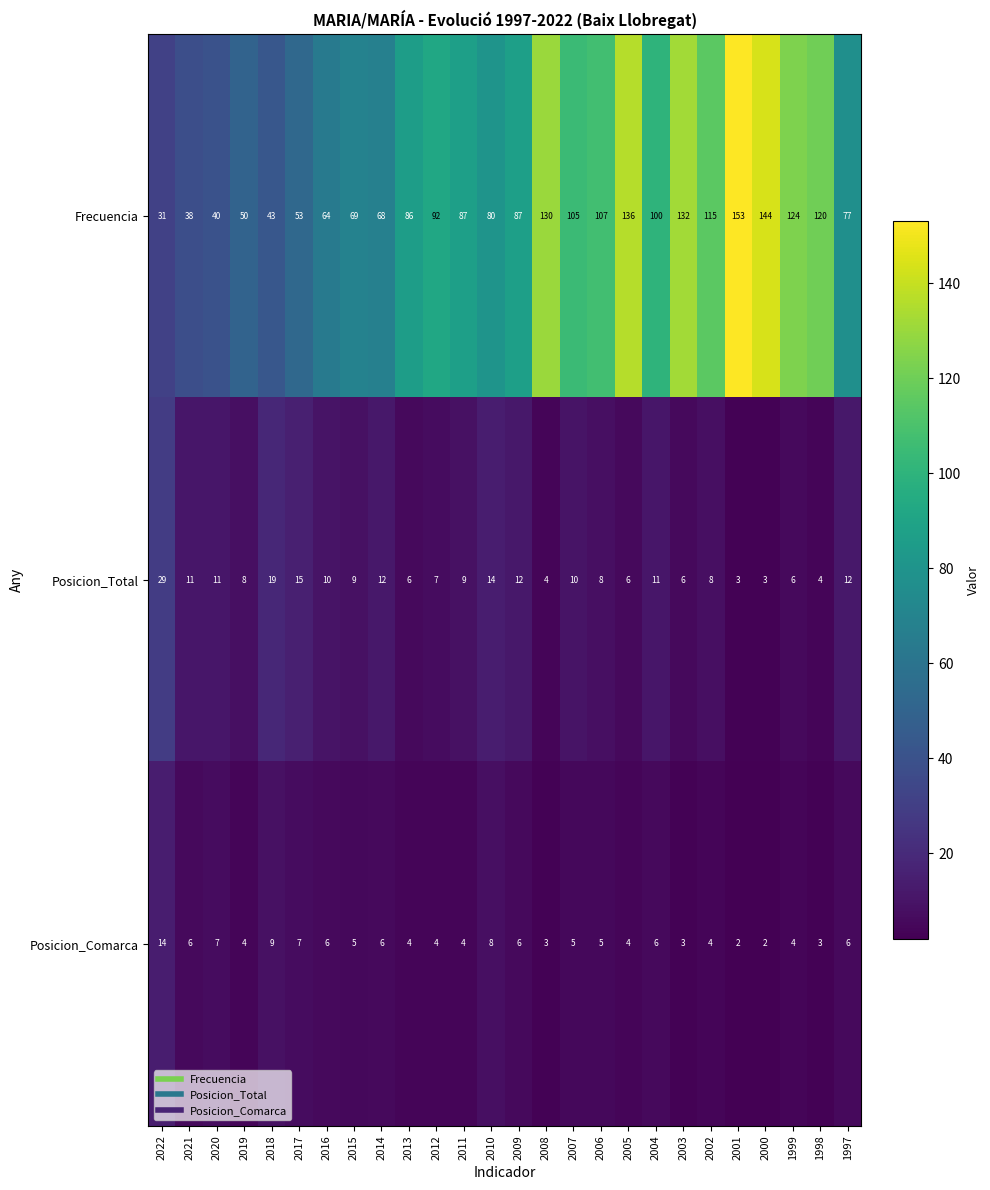

How many data points does each series have?

26